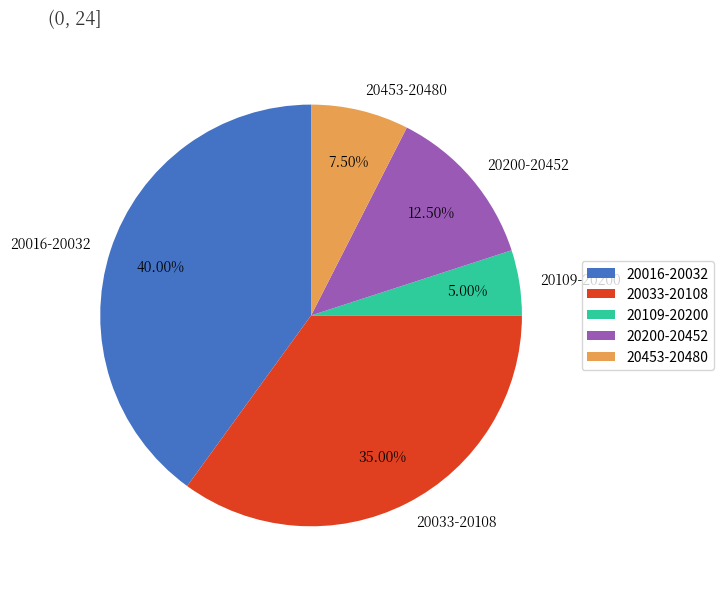

Does 20109-20200 represent more than half of the total?

No